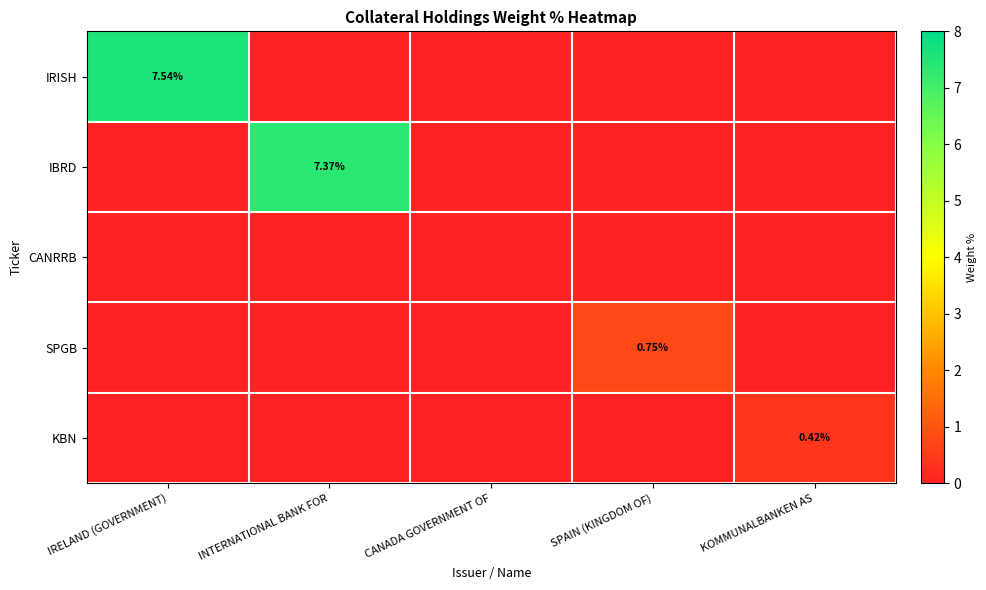

Which category has the highest value in the IBRD series?

INTERNATIONAL BANK FOR